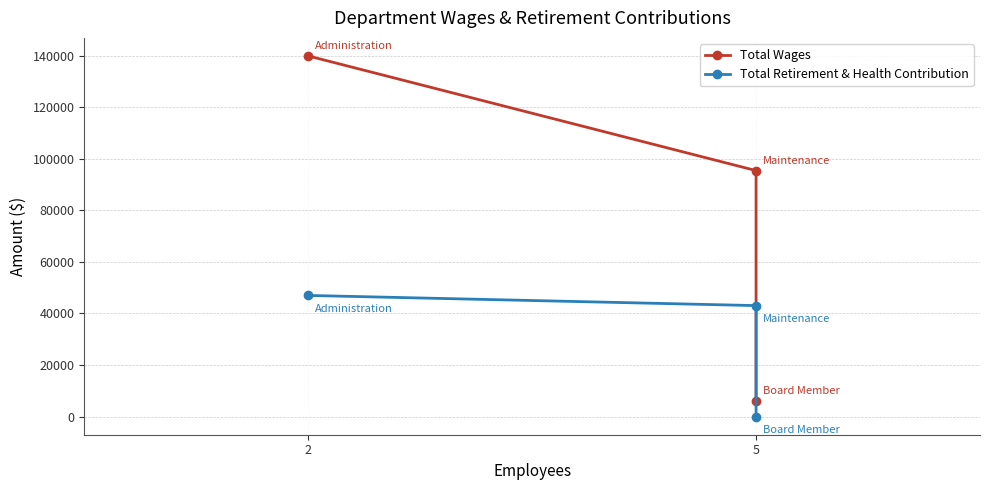

How many values in the Total Retirement & Health Contribution series are below 43060?

1